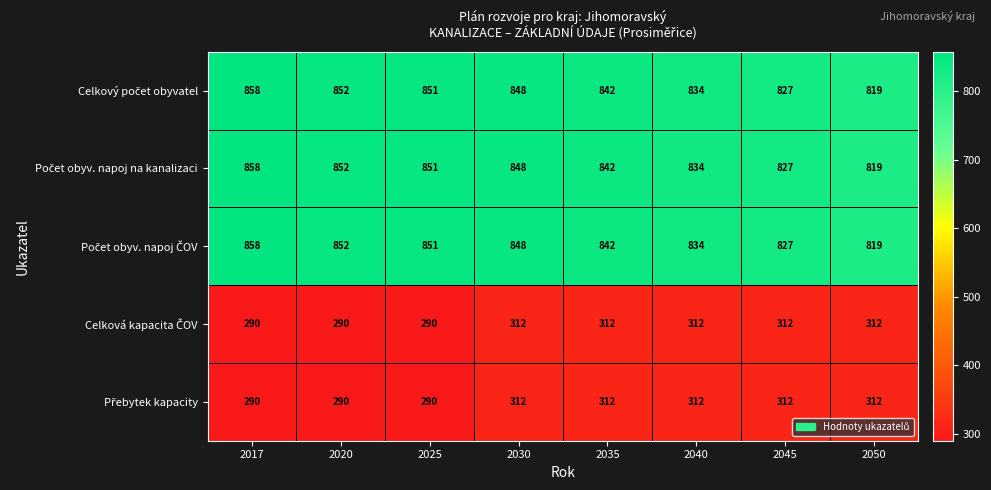

What is the difference between the highest and lowest values at 2045?

515